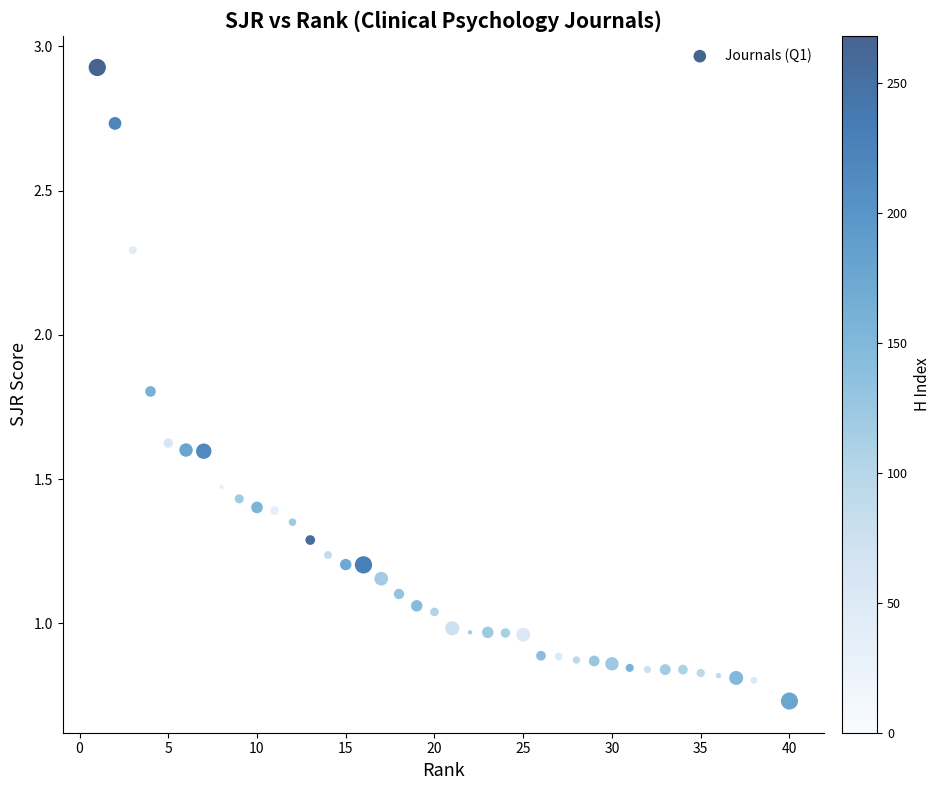

What is the range of X values (max minus min)?

39.0